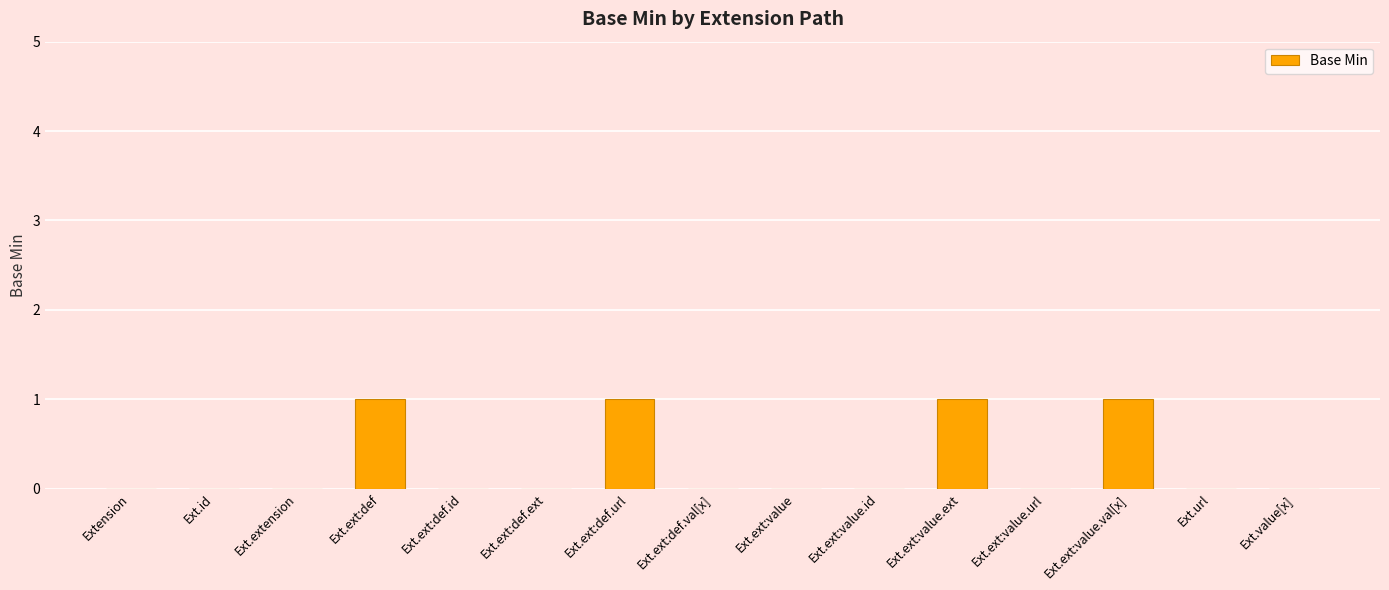

True or false: the data shows -1 at Ext.ext:def.id.

False